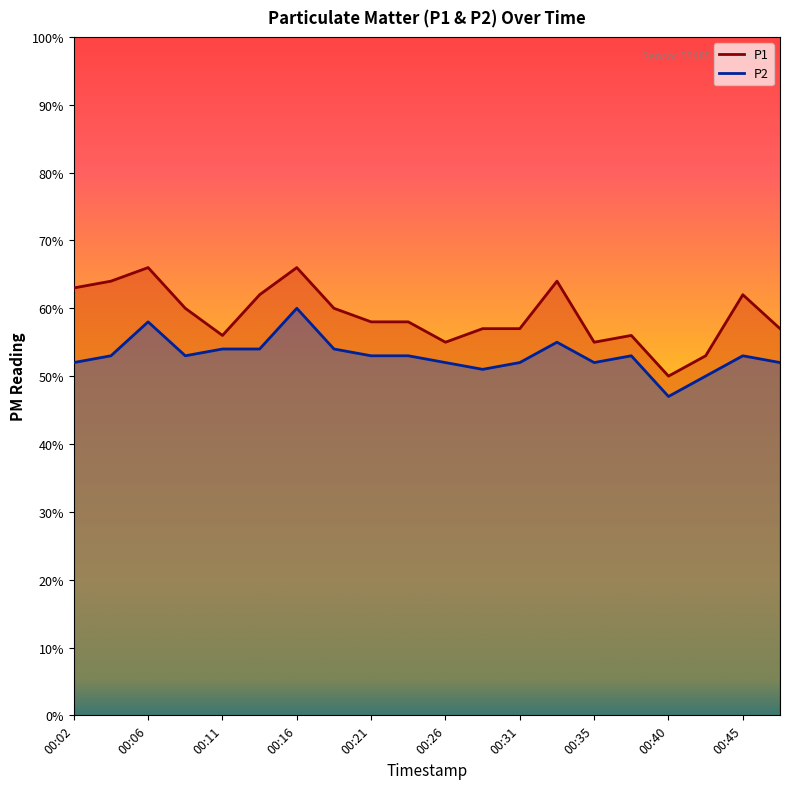

Between 00:16 and 00:33, which is larger?

00:16